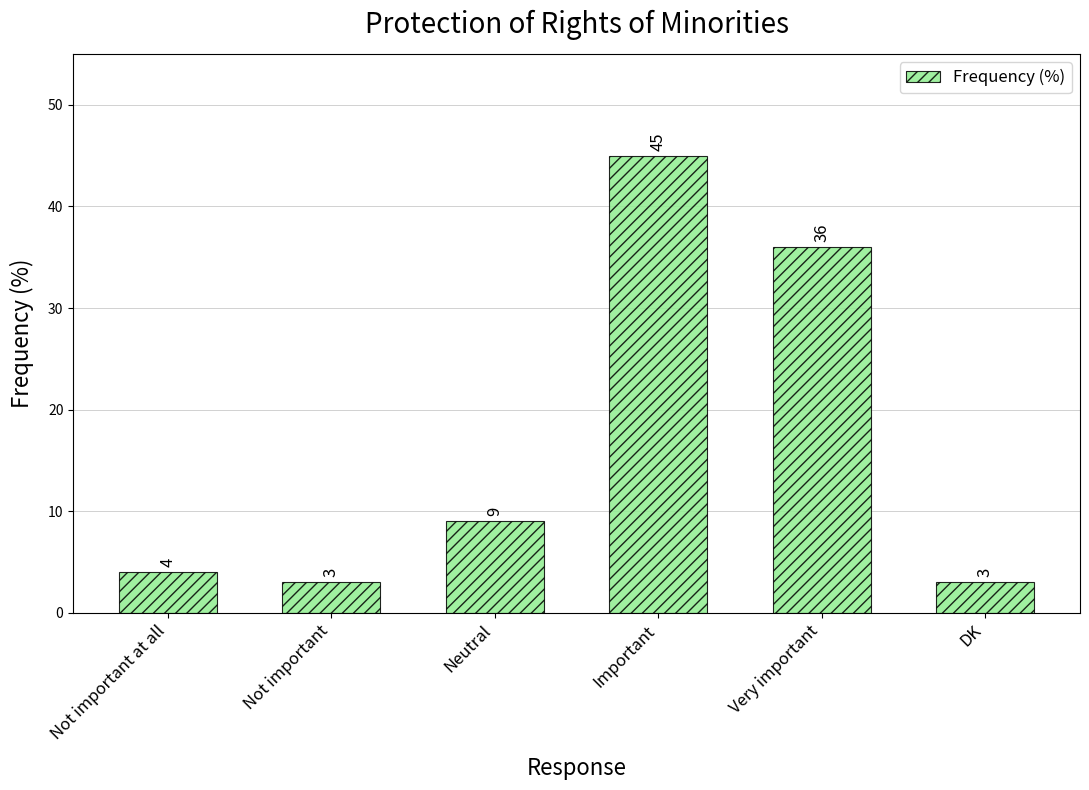

What is the average value?

17